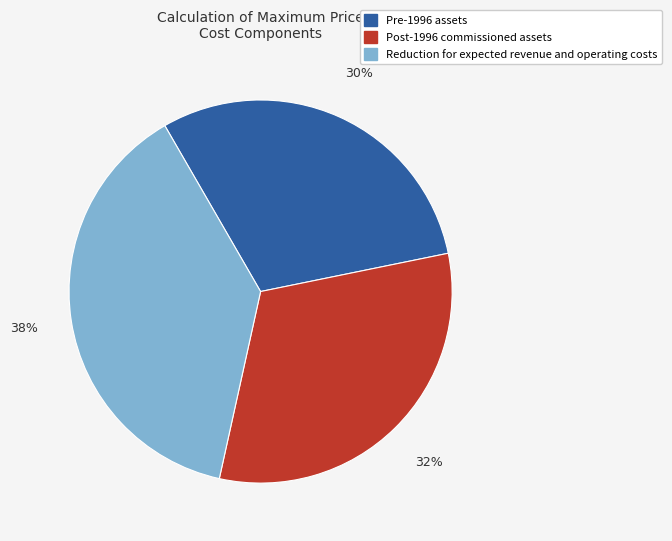

How many segments does this pie chart have?

3